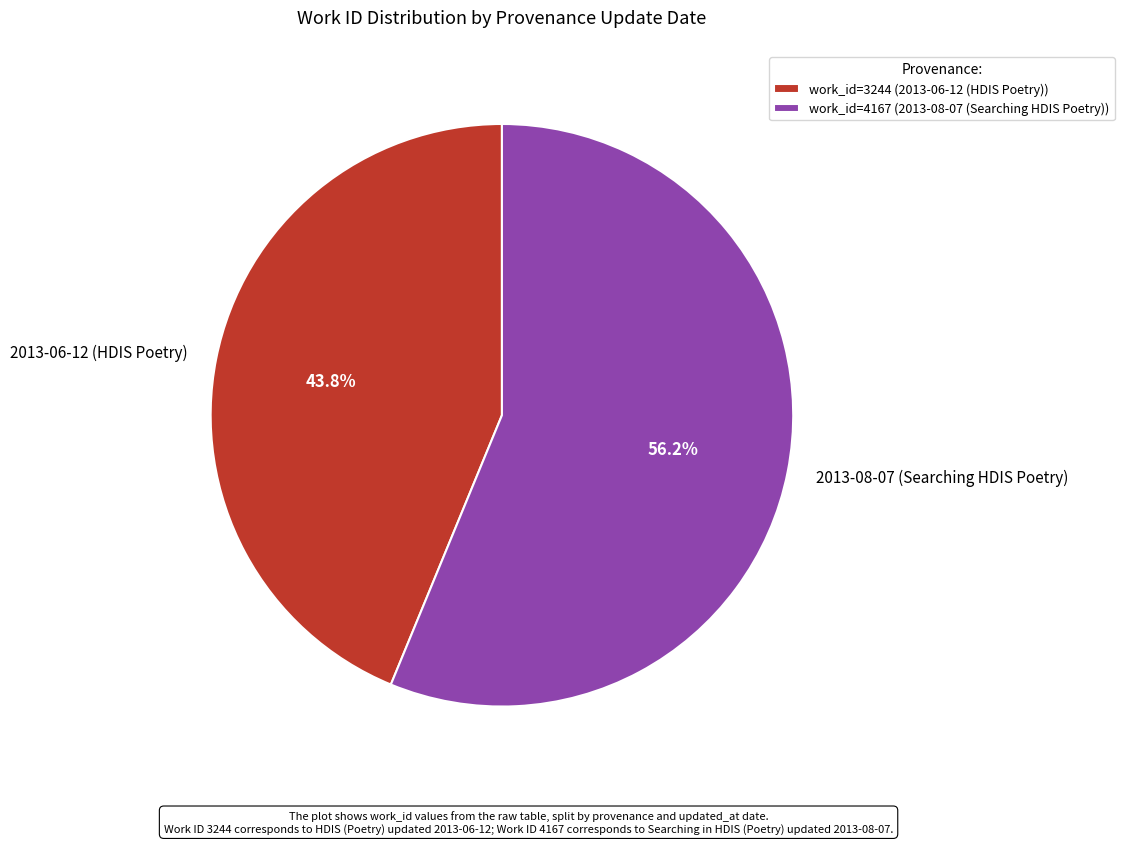

What percentage is the 2013-08-07 (Searching HDIS Poetry) slice, to the nearest percent?

56%